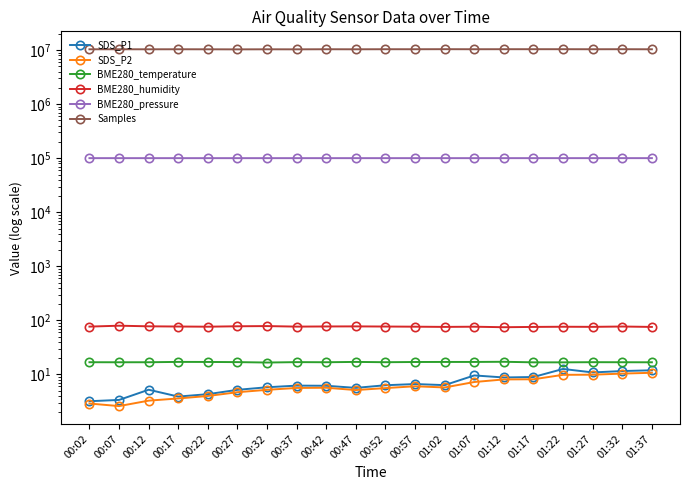

Which series has the widest spread of values?

Samples